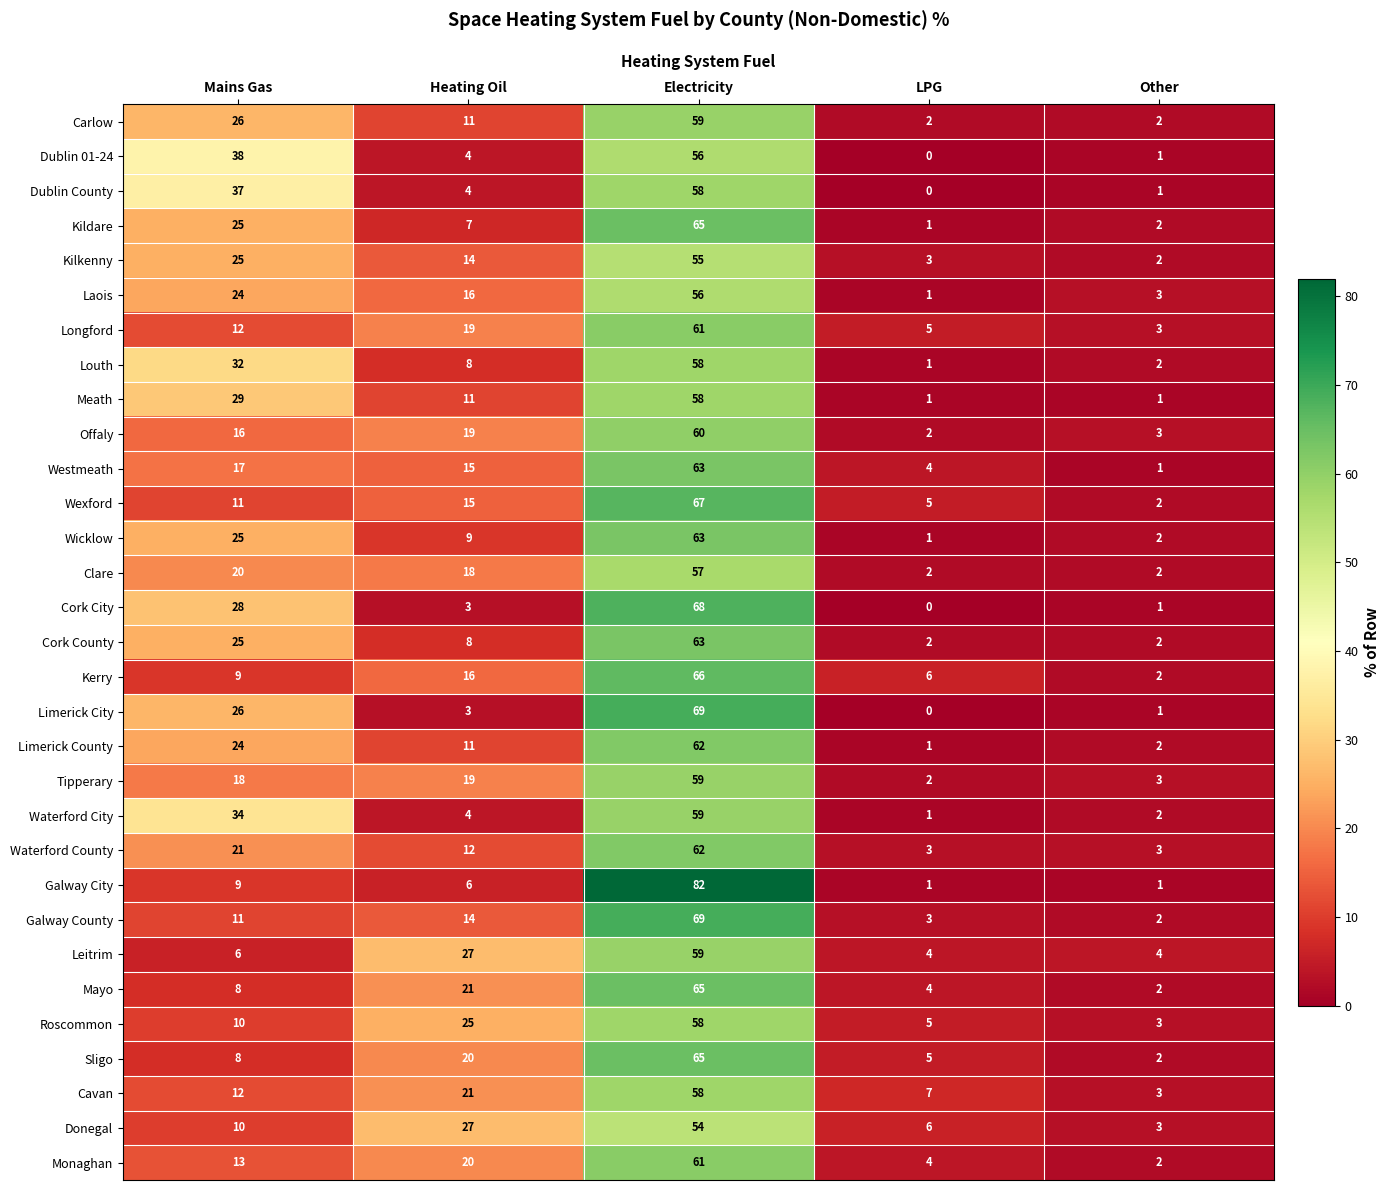

The Cork County series shows 17 at Mains Gas. True or false?

False